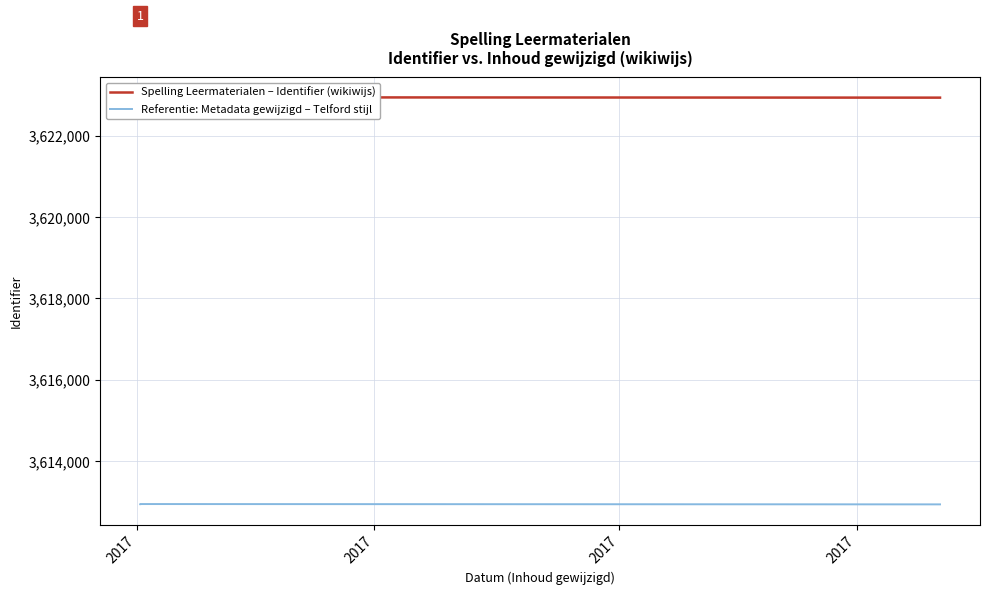

What are all the series names shown in the legend?

Spelling Leermaterialen – Identifier (wikiwijs), Referentie: Metadata gewijzigd – Telford stijl